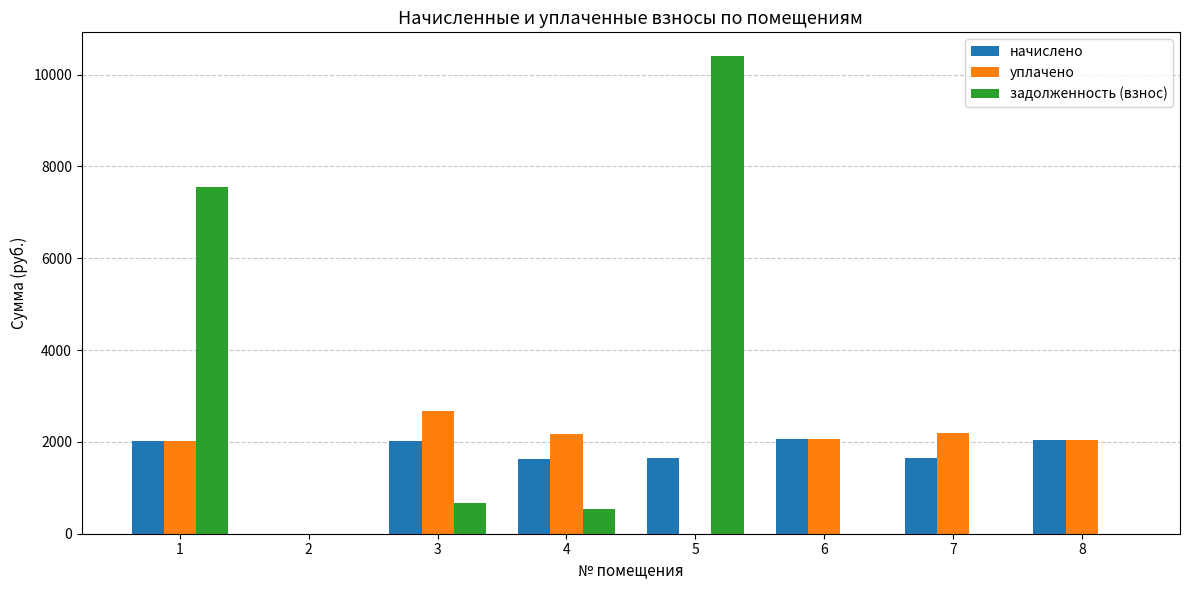

Is the value of задолженность (взнос) at 1 greater than the value of начислено at 5?

Yes